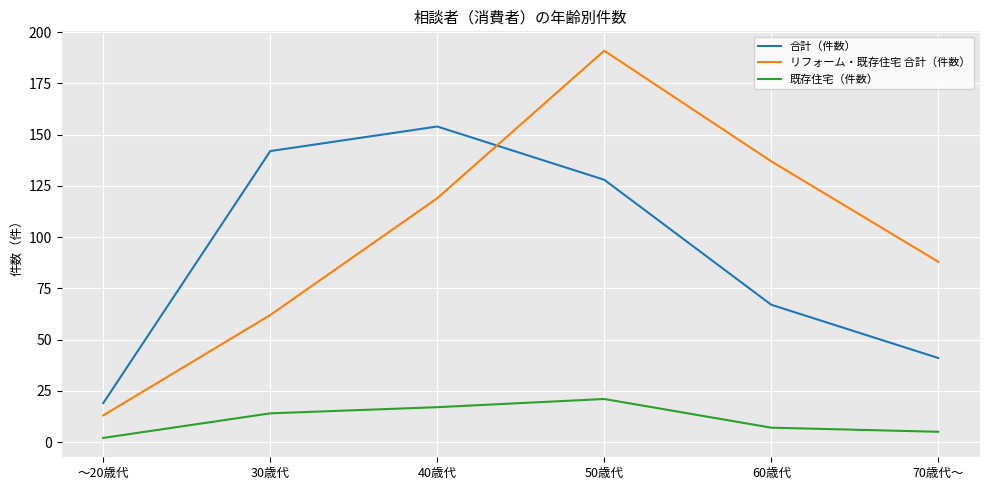

Count the number of categories in the chart.

6